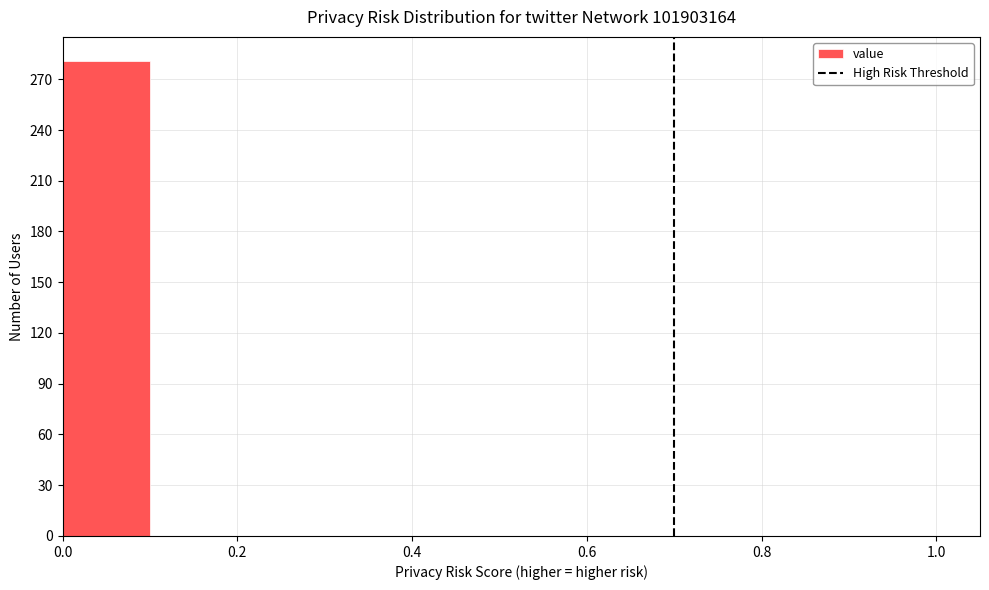

How tall is the bar that spans 0.0 to 0.1 on the x-axis? The values are not printed on the chart, so give them approximately, as read against the axis.

280